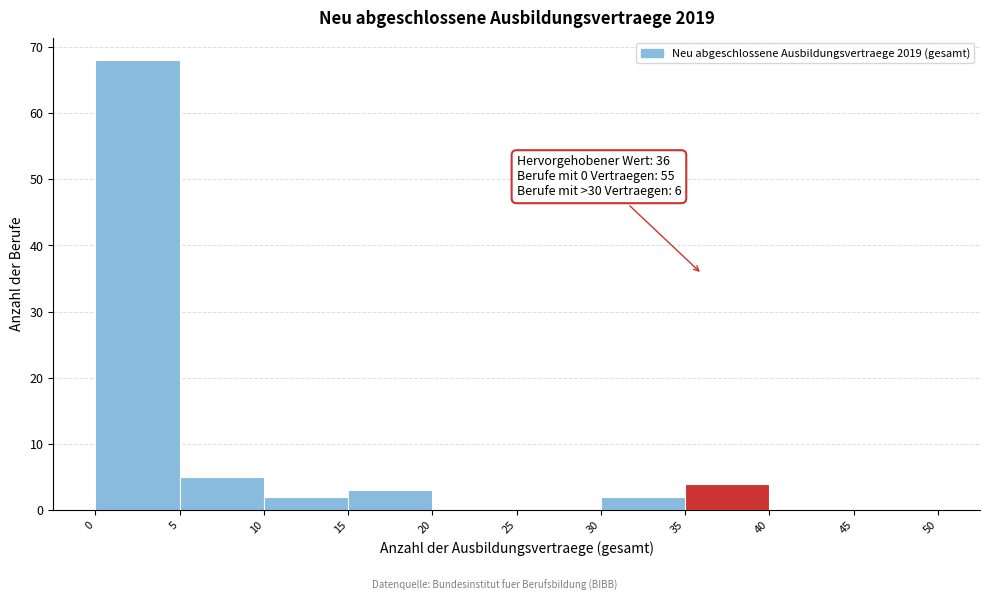

Over which range of the x-axis is the bar tallest?

0 to 5